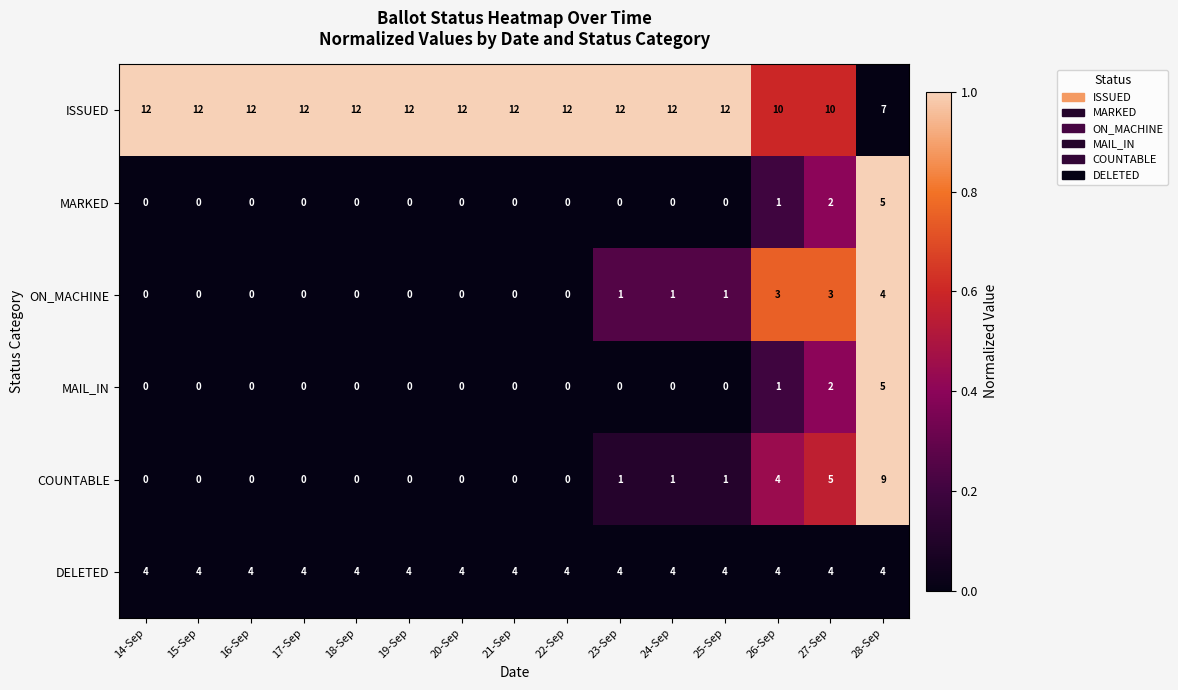

At which category is the sum across all series the highest?

28-Sep